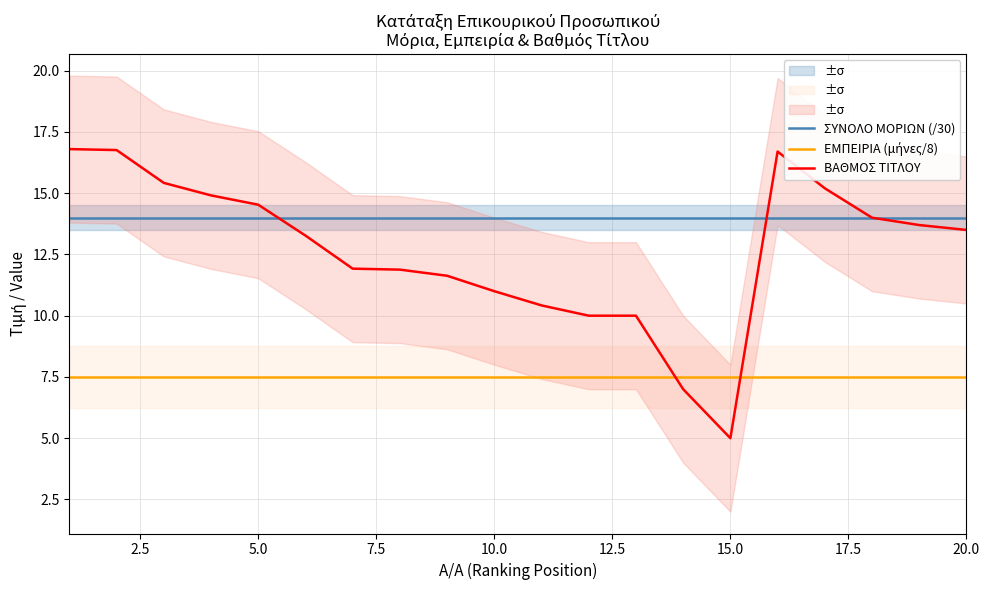

List the series in order of their peak value, lowest first.

ΕΜΠΕΙΡΙΑ (μήνες/8), ΣΥΝΟΛΟ ΜΟΡΙΩΝ (/30), ΒΑΘΜΟΣ ΤΙΤΛΟΥ